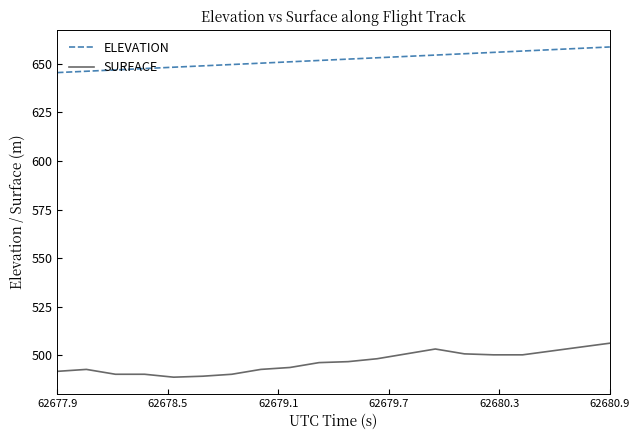

Which series has the largest total across all categories?

ELEVATION